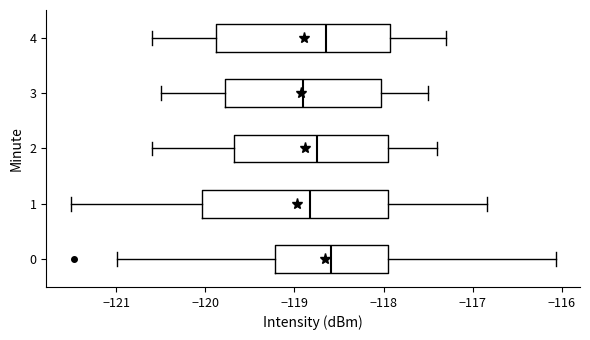

Comparing the boxes themselves (not the whiskers), which one is the widest?

1